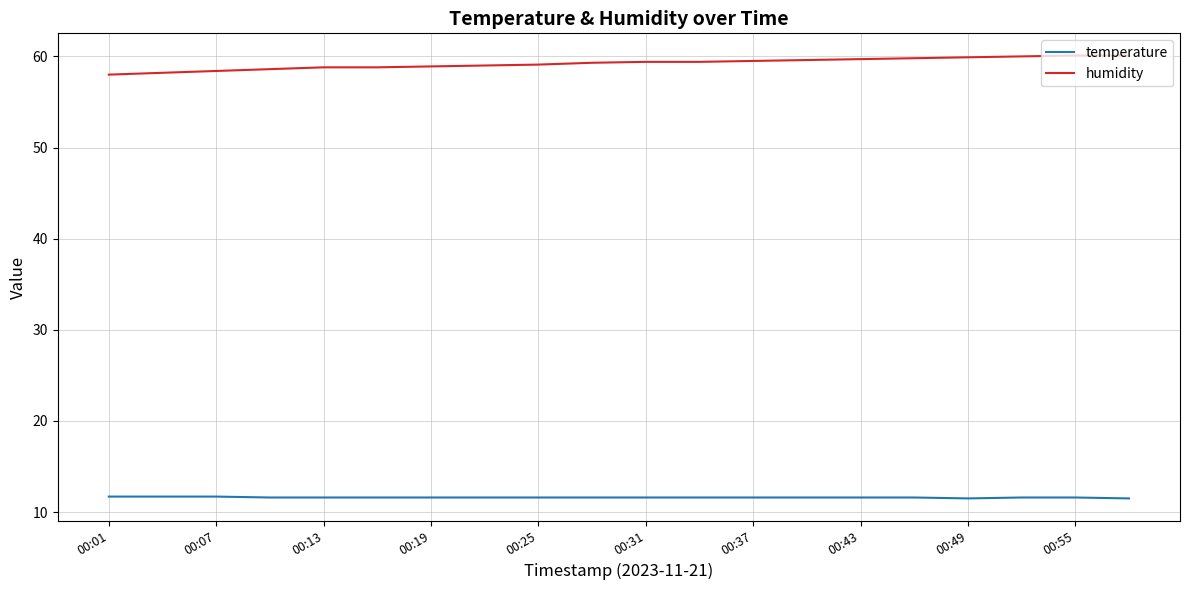

True or false: temperature and humidity intersect in this chart.

False